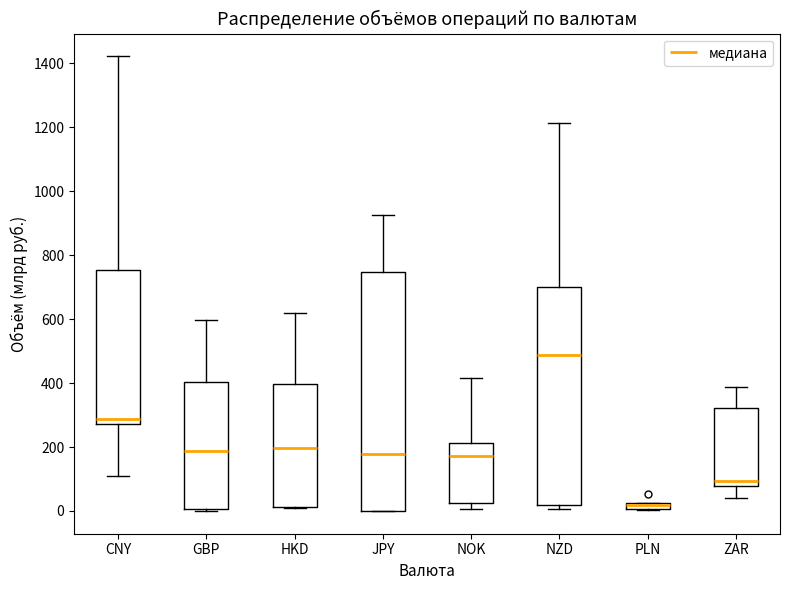

Where is the lower edge of the box for PLN on the y-axis? The values are not printed on the chart, so give them approximately, as read against the axis.

0